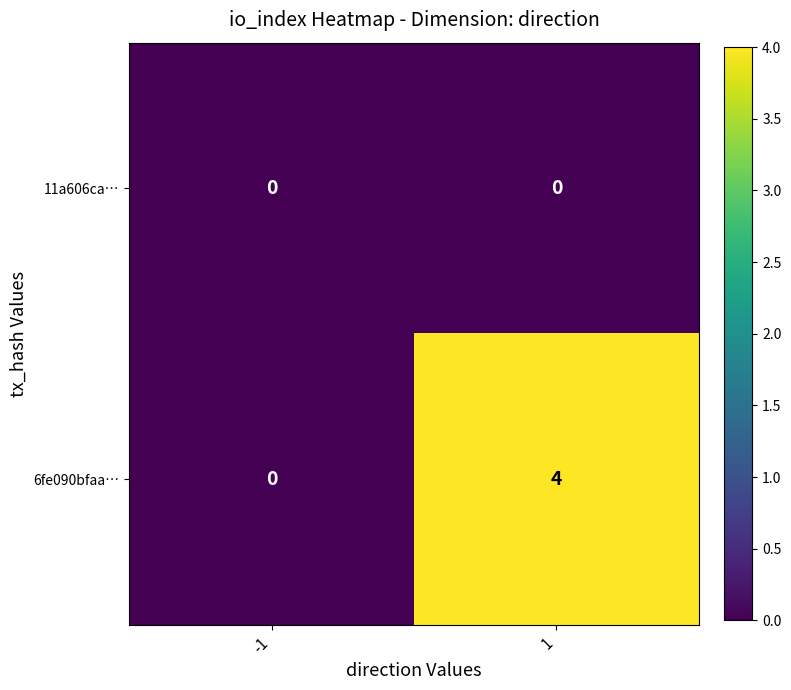

What is the difference between the maximum and minimum values in the 6fe090bfaa… series?

4